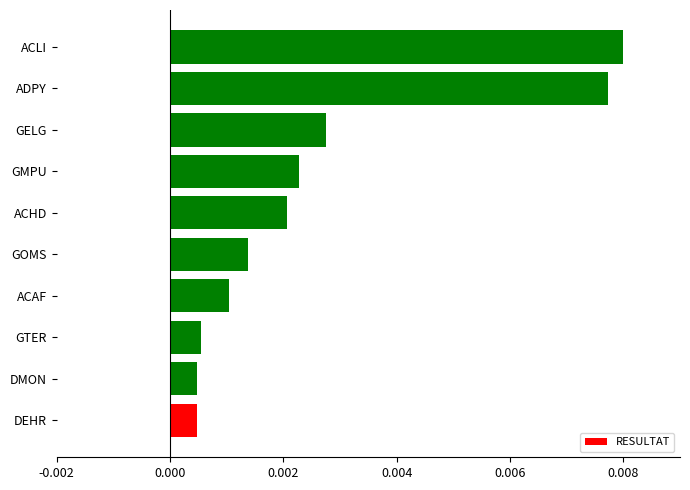

Which label corresponds to the largest value in the chart?

ACLI